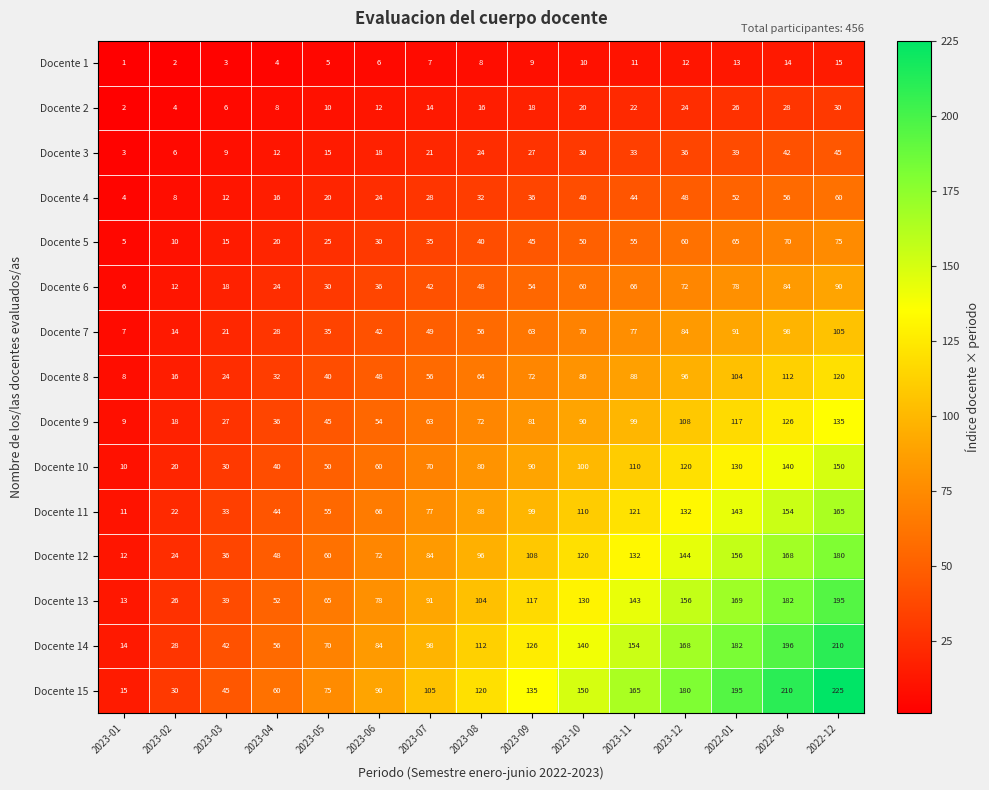

Which series changed the most between 2023-01 and 2023-06?

Docente 15